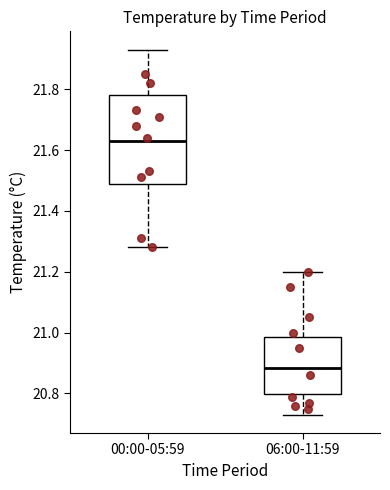

Reading left to right, read every box against the y-axis: the position of its median line, the range the box covers, and the ends of its whiskers. The values are not printed on the chart, so give them approximately, as read against the axis.

00:00-05:59: median 21.64, box 21.48 to 21.78, whiskers 21.28 to 21.94
06:00-11:59: median 20.88, box 20.80 to 20.98, whiskers 20.74 to 21.20